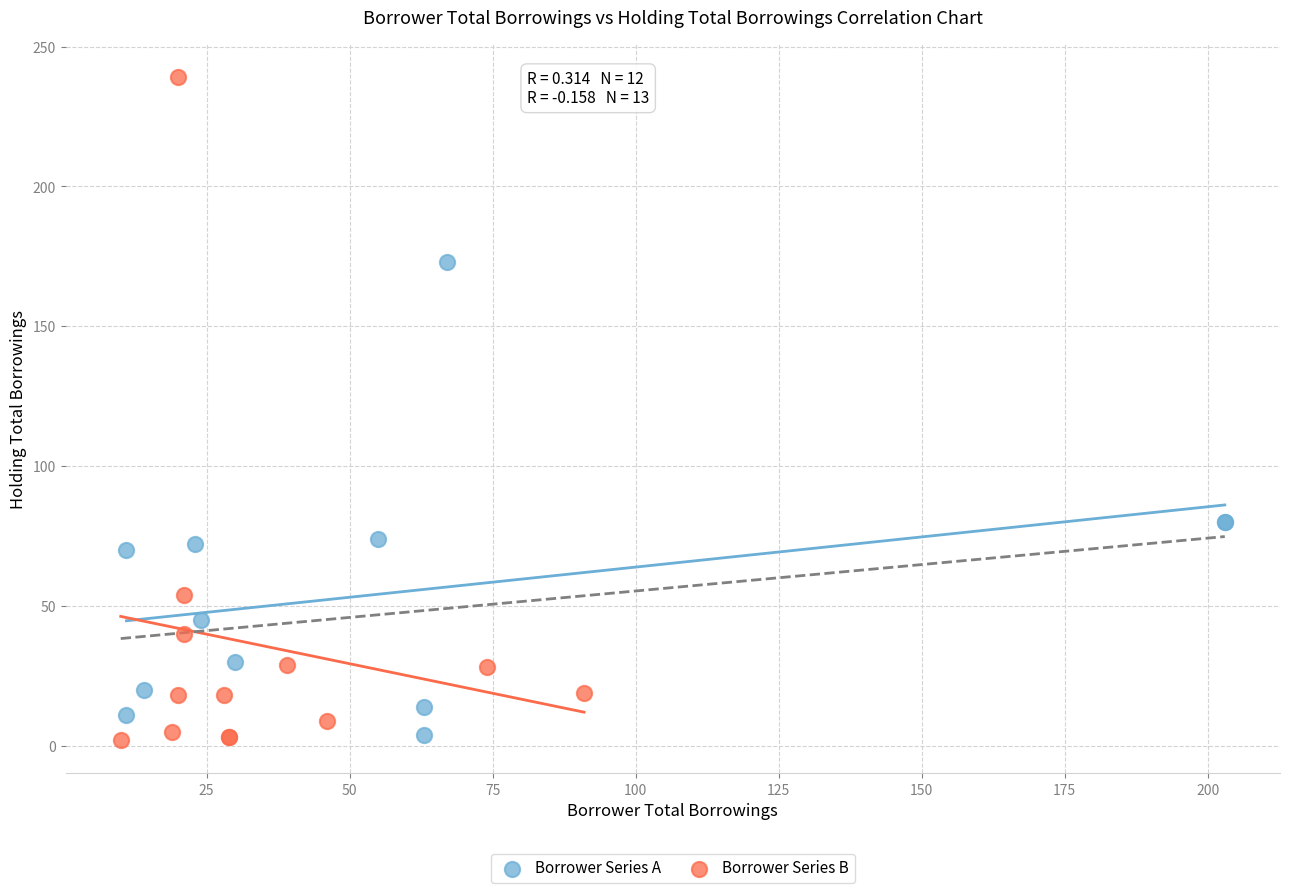

Which series contains the highest Y value?

Borrower Series B